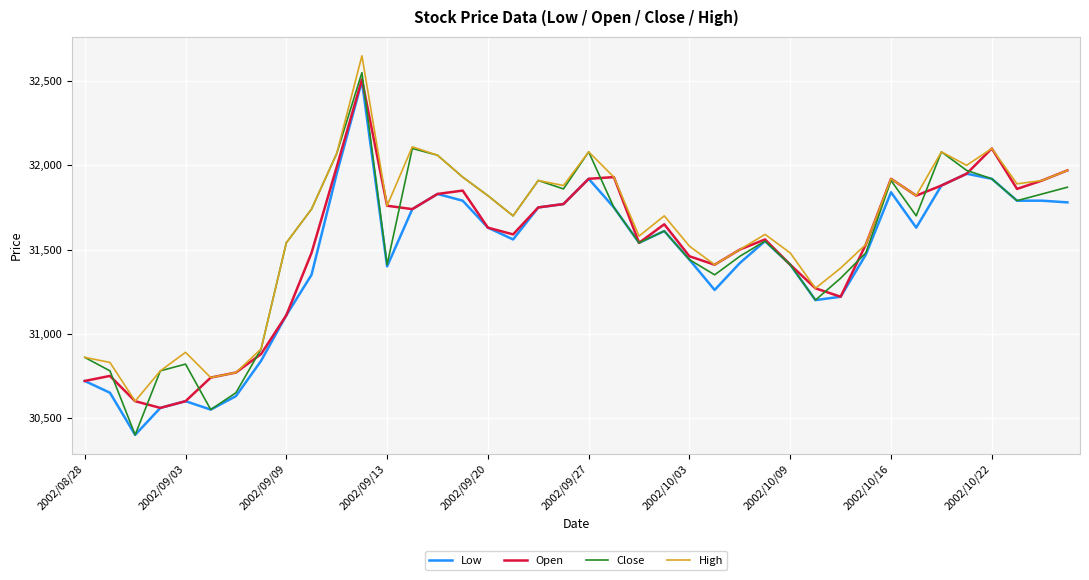

What is the greatest value displayed?

32650